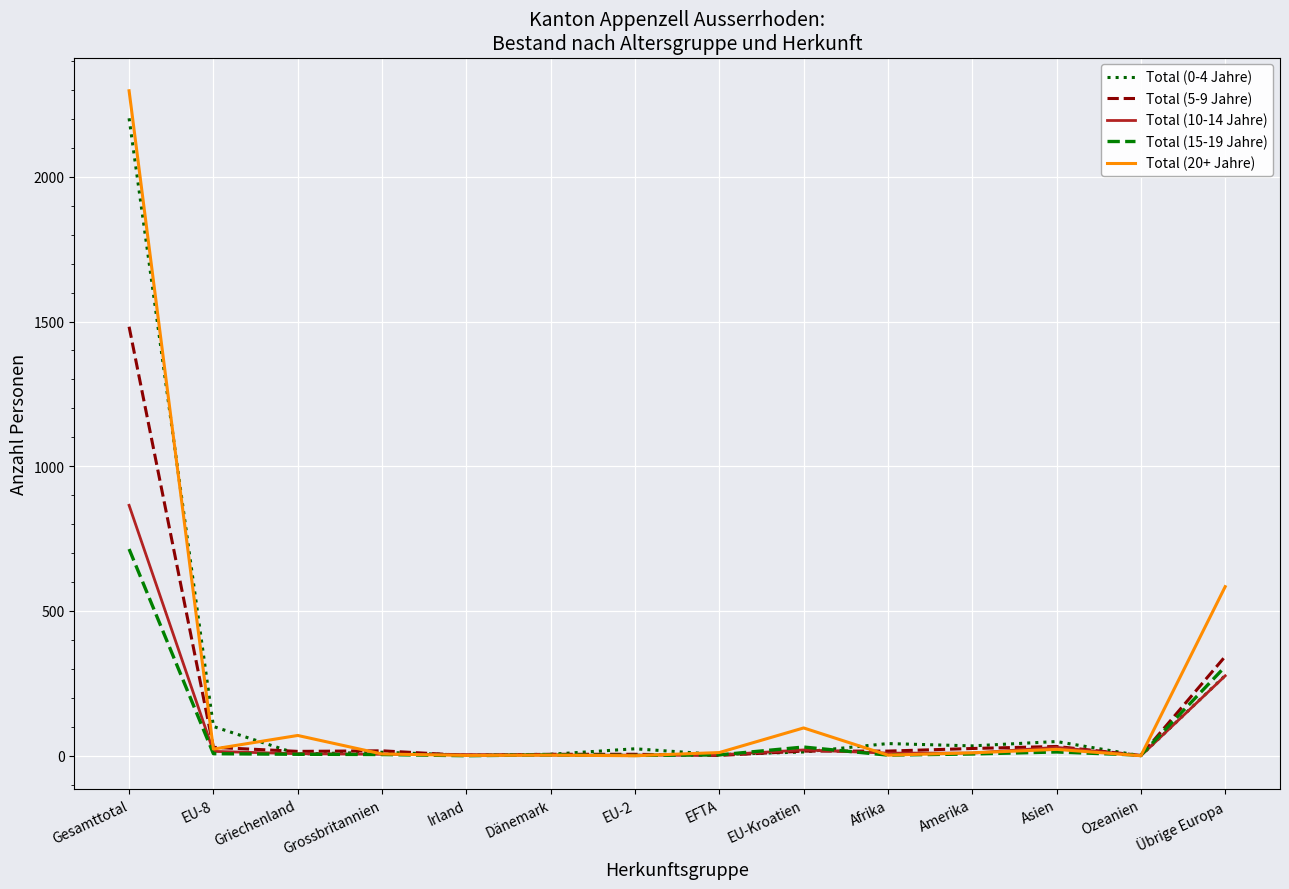

Which category has the highest value across all series?

Gesamttotal